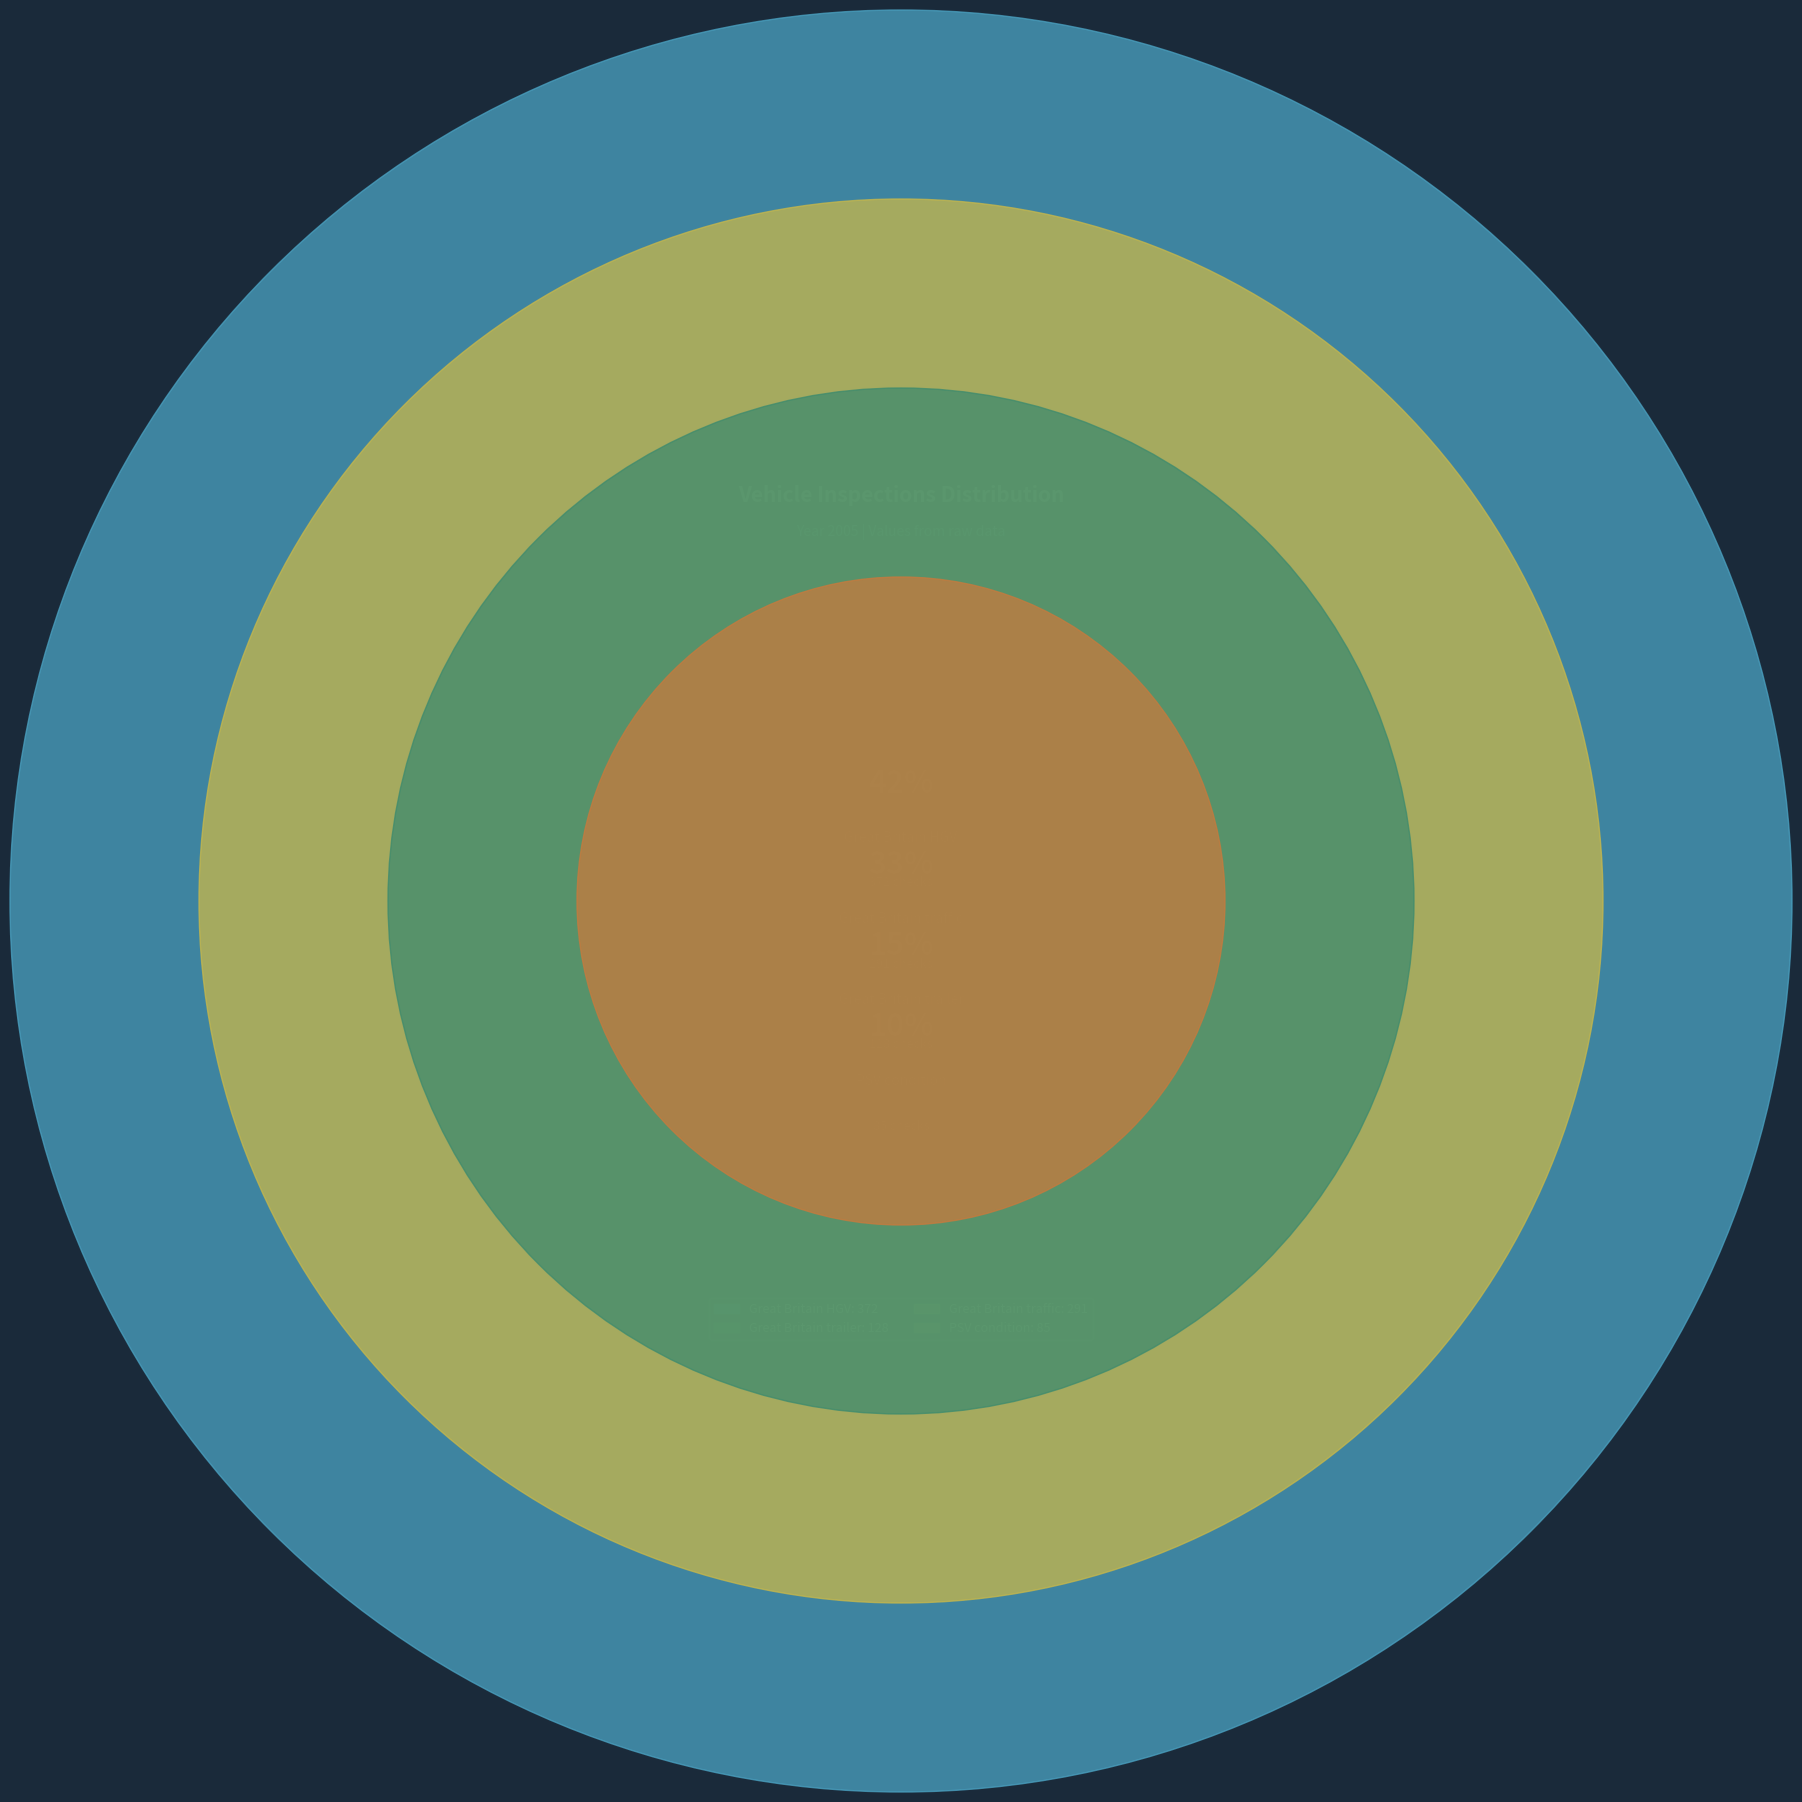

Is there any slice that represents more than half of the pie?

No